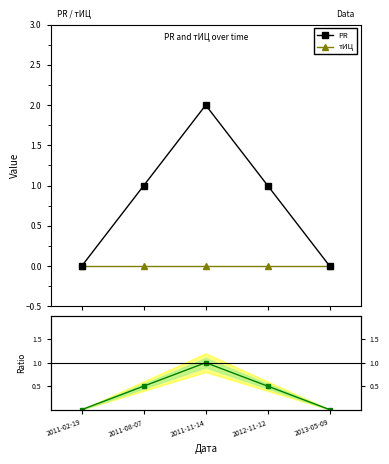

How many lines are shown in the chart?

3